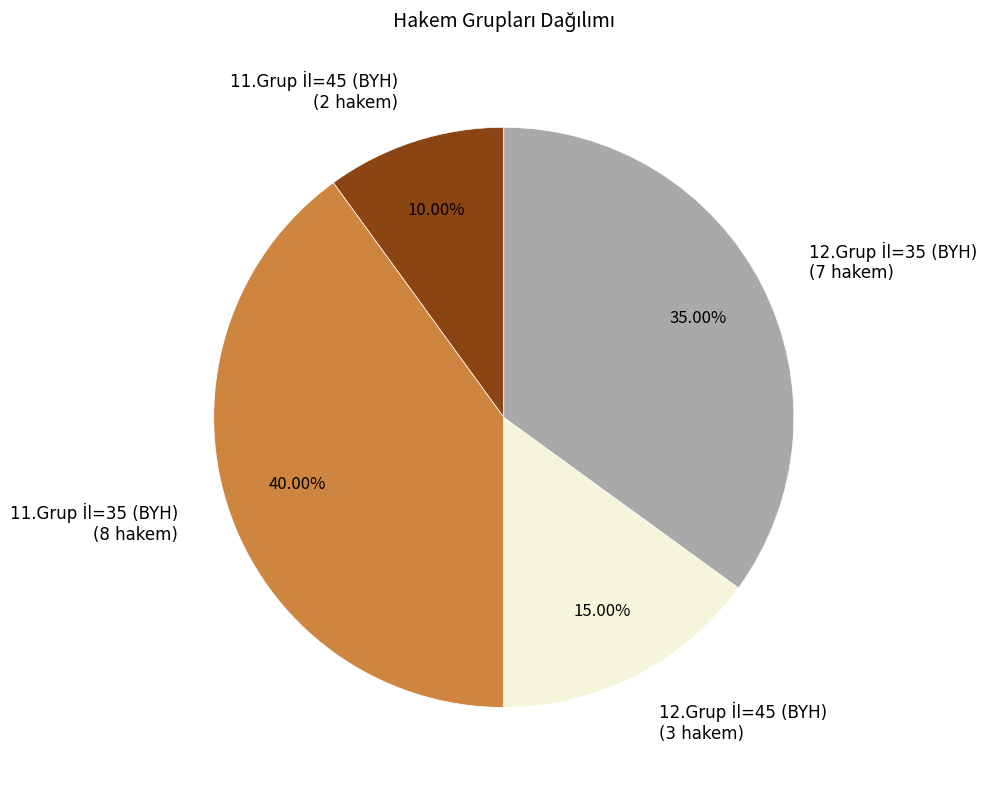

Between 12.Grup İl=45 (BYH) and 12.Grup İl=35 (BYH), which is larger?

12.Grup İl=35 (BYH)